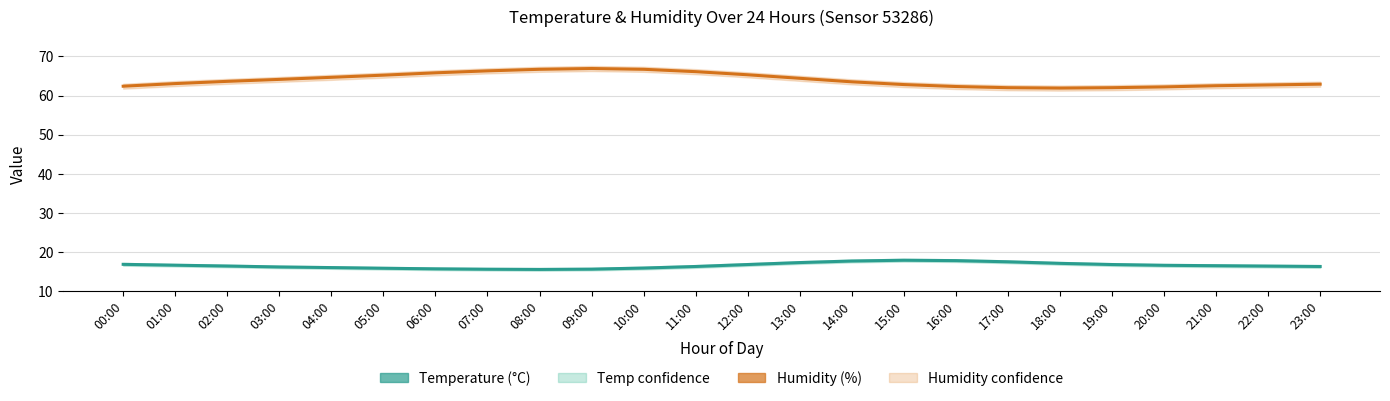

What is the sum of all Humidity (%) values?

1536.0